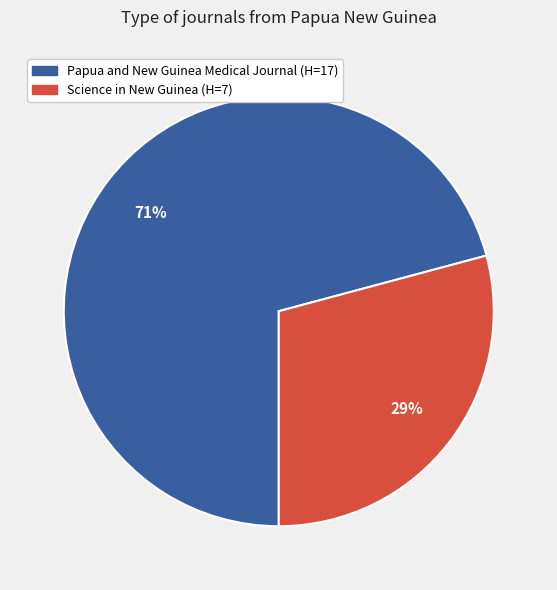

Rank the categories by value from highest to lowest.

Papua and New Guinea Medical Journal, Science in New Guinea